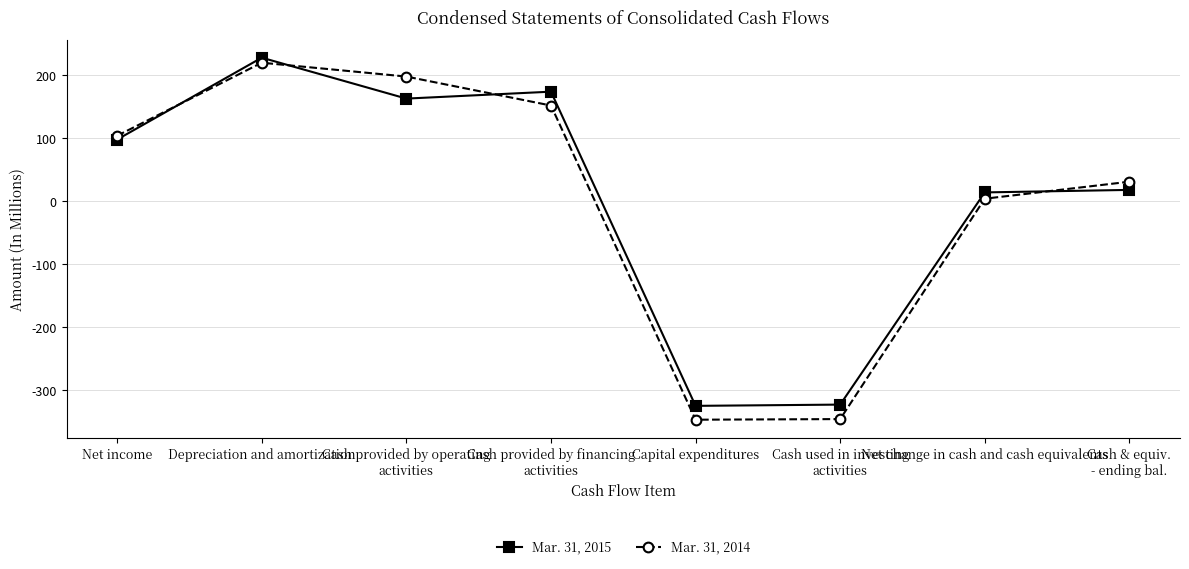

True or false: Mar. 31, 2015 has more than 1 interior local peaks.

True